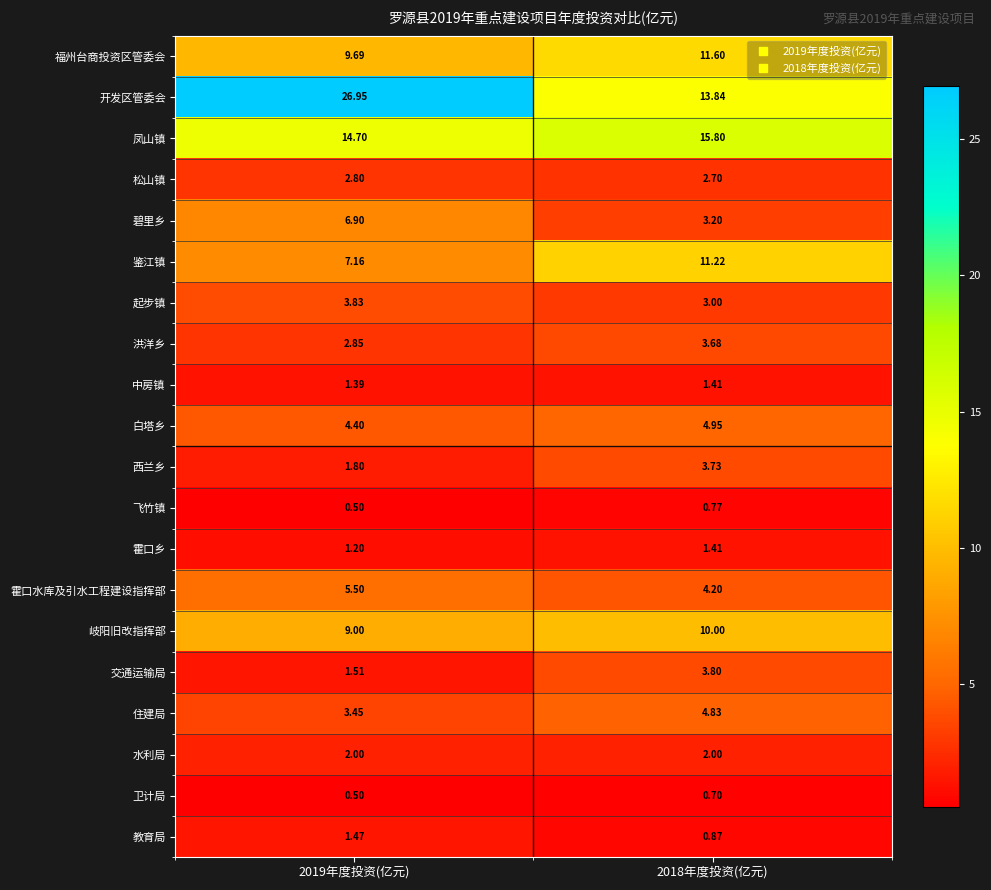

Is the value of 教育局 at 2019年度投资(亿元) greater than the value of 碧里乡 at 2019年度投资(亿元)?

No